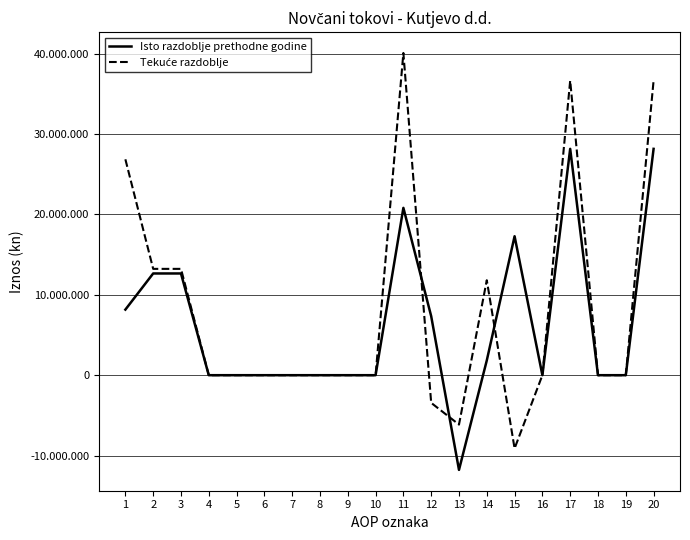

How many interior local valleys does the Tekuće razdoblje series have?

2